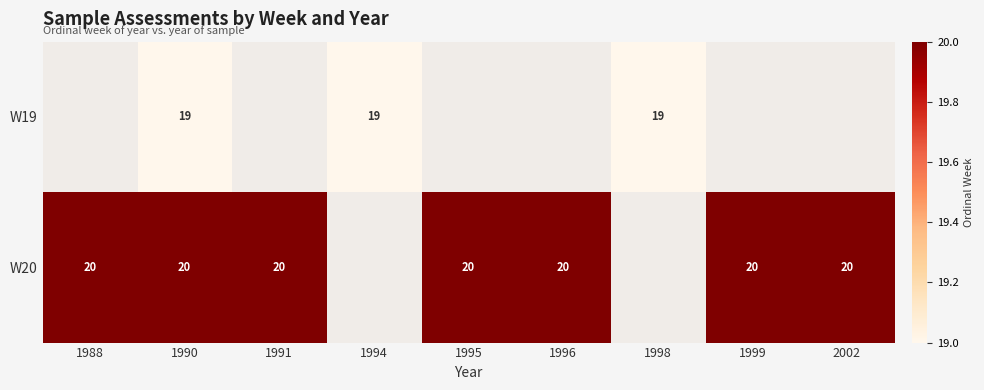

At which category does the chart reach its minimum across all series?

1990